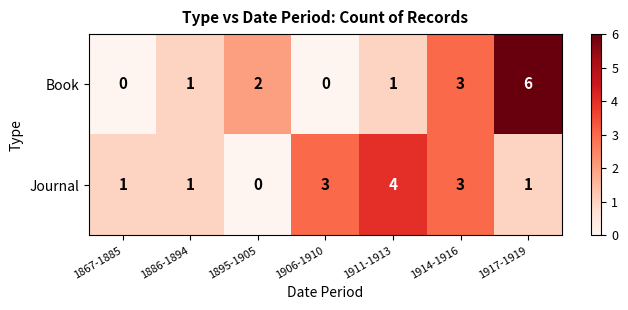

What is the sum of all Book values?

13